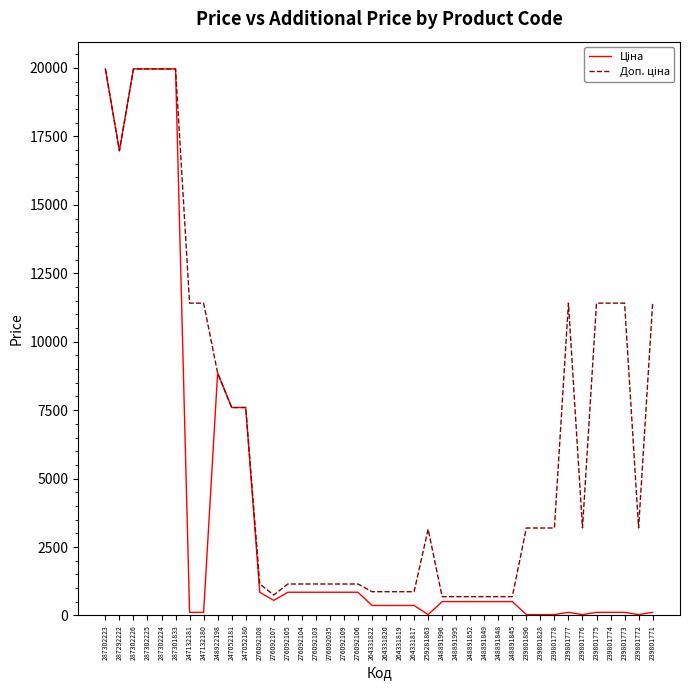

What is the greatest value displayed?

19964.2